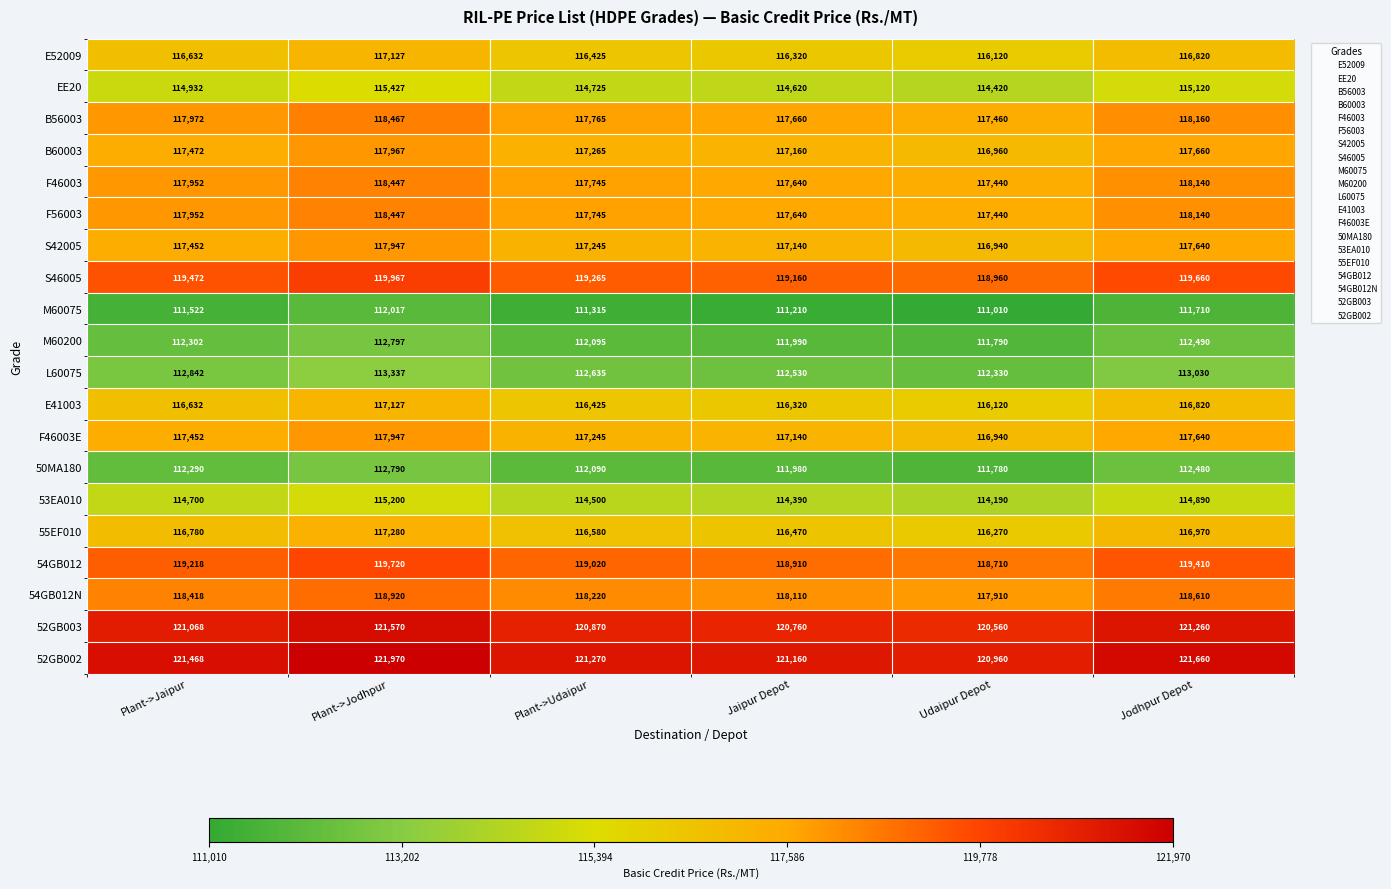

Is it true that 54GB012 equals 119410 at Jodhpur Depot?

True